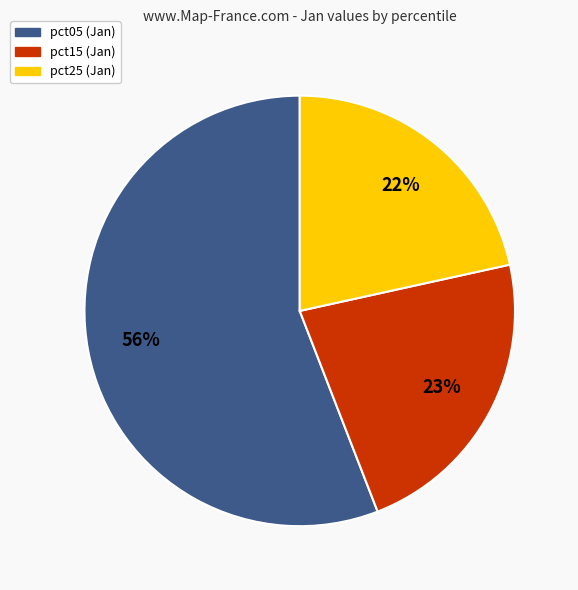

Does any single category account for the majority?

Yes